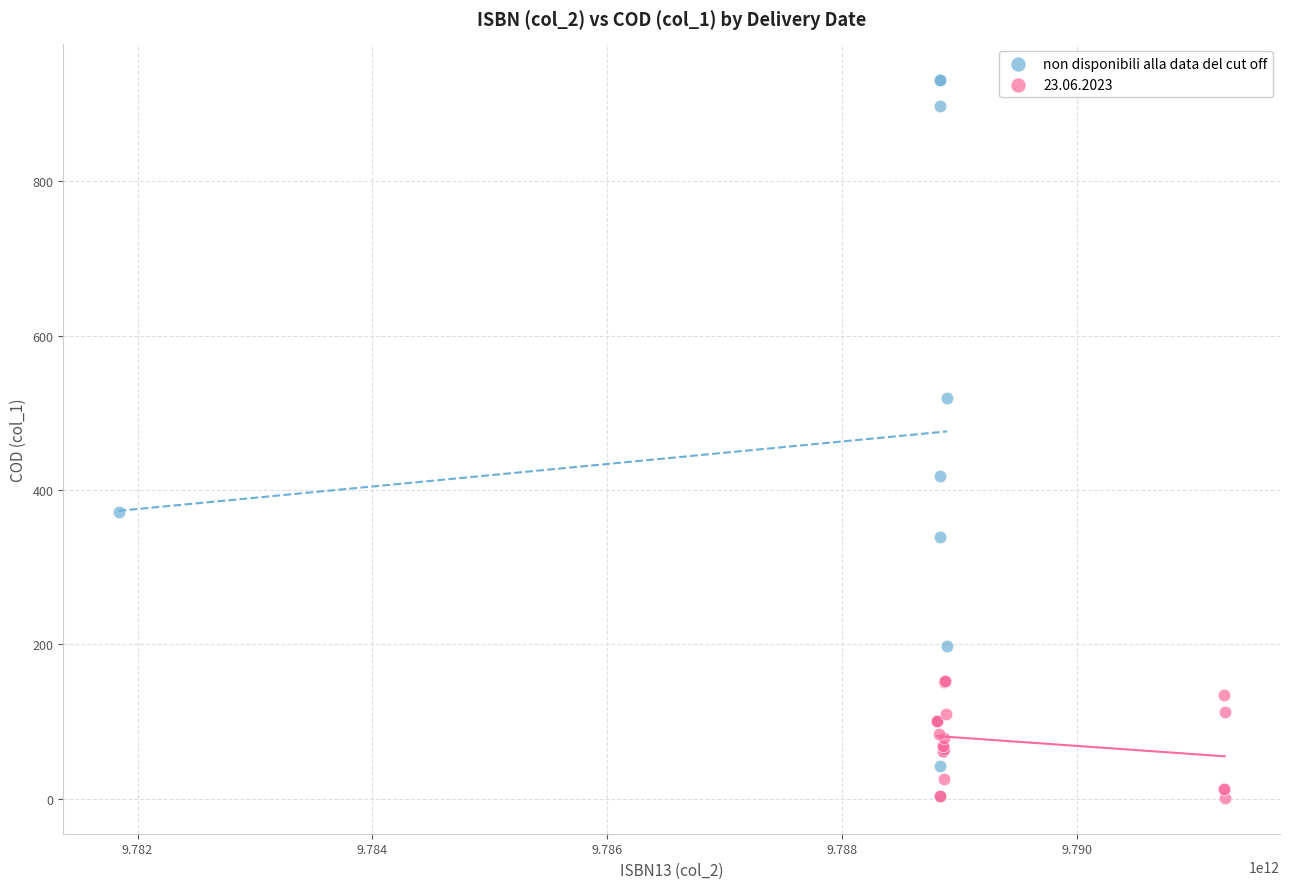

Which series contains the highest Y value?

non disponibili alla data del cut off